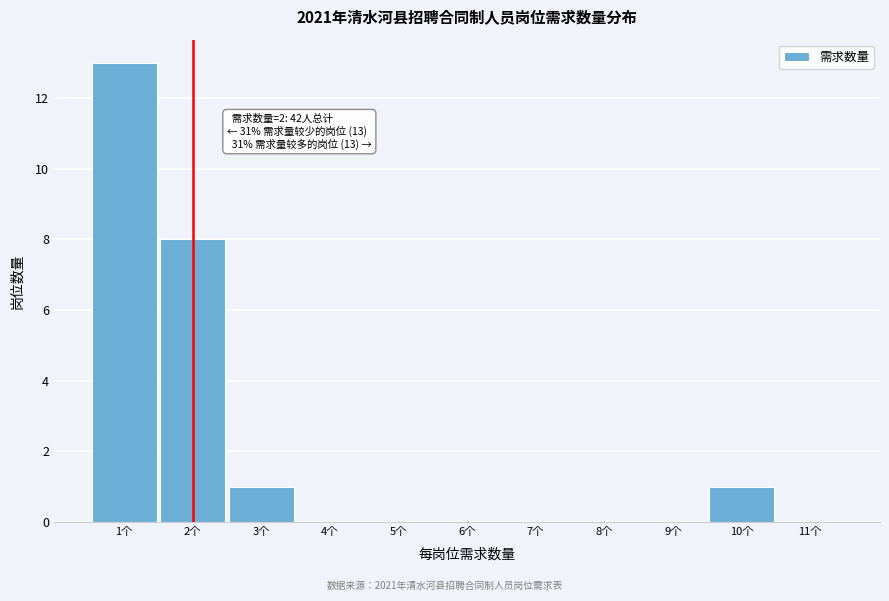

Over which range of the x-axis is the bar tallest?

0.5 to 1.5